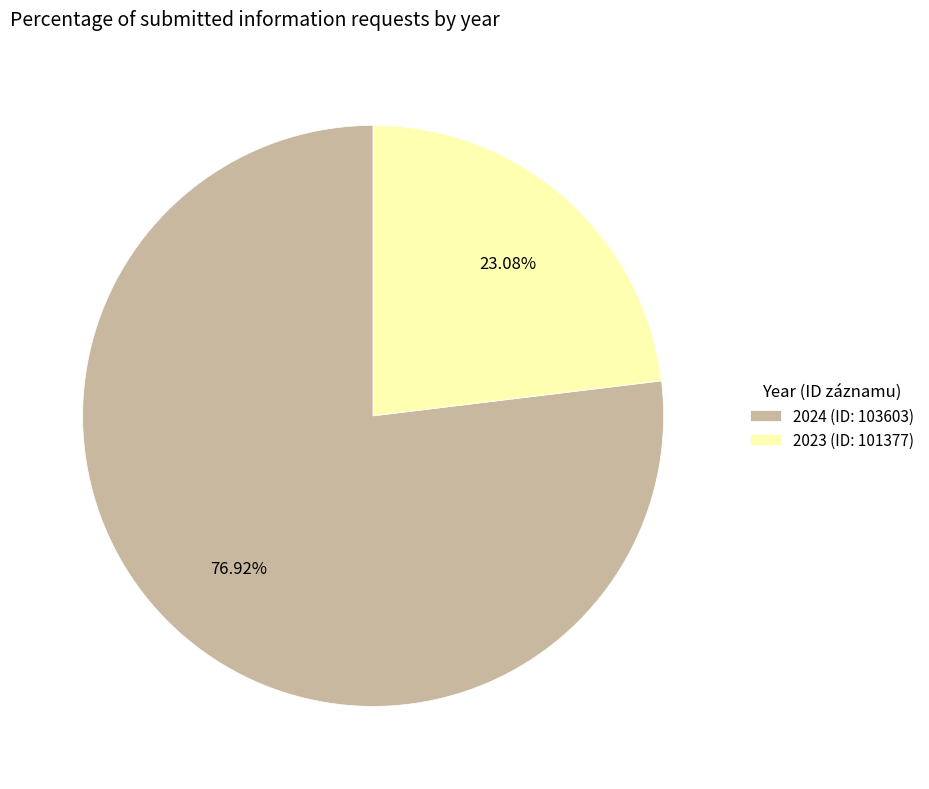

Rank the categories by value from lowest to highest.

2023 (ID: 101377), 2024 (ID: 103603)